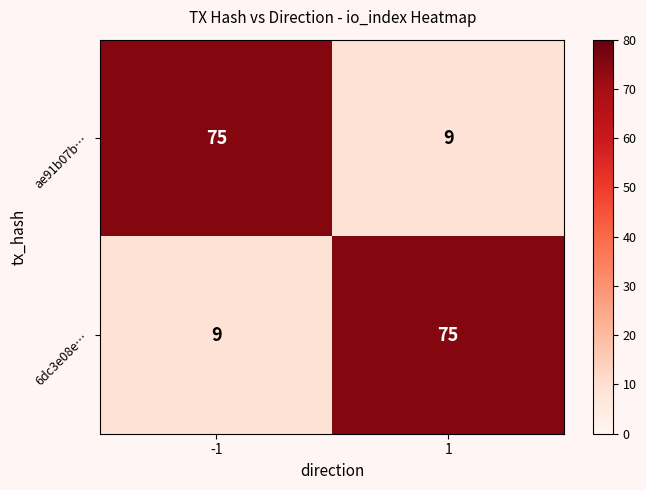

How many data points does each series have?

2